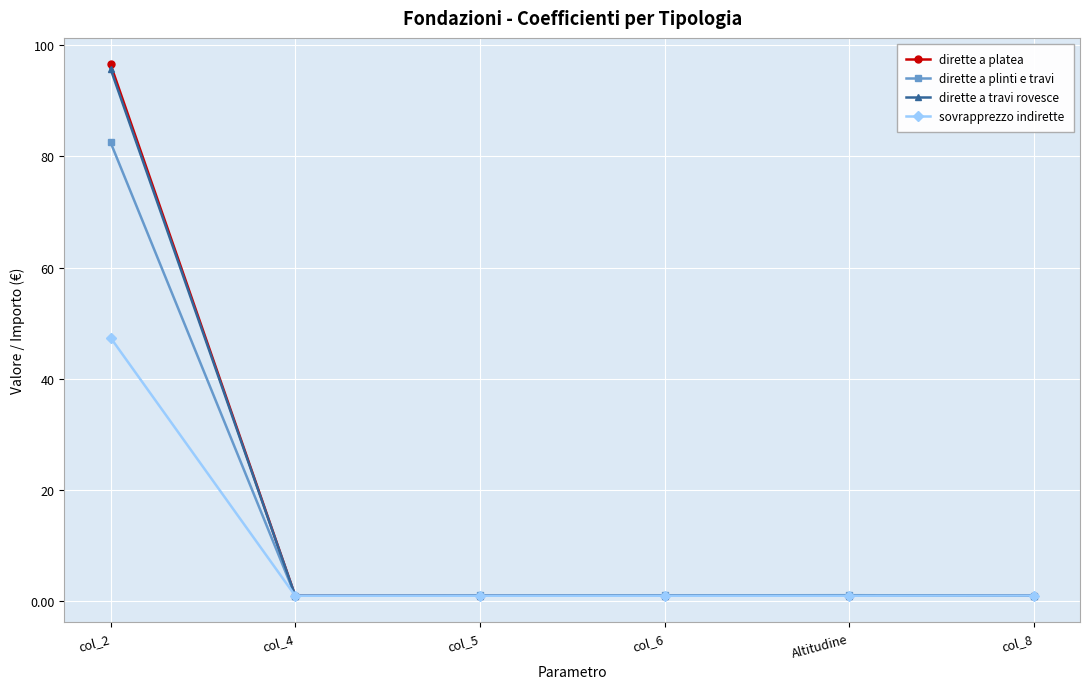

What is the smallest value displayed?

1.0